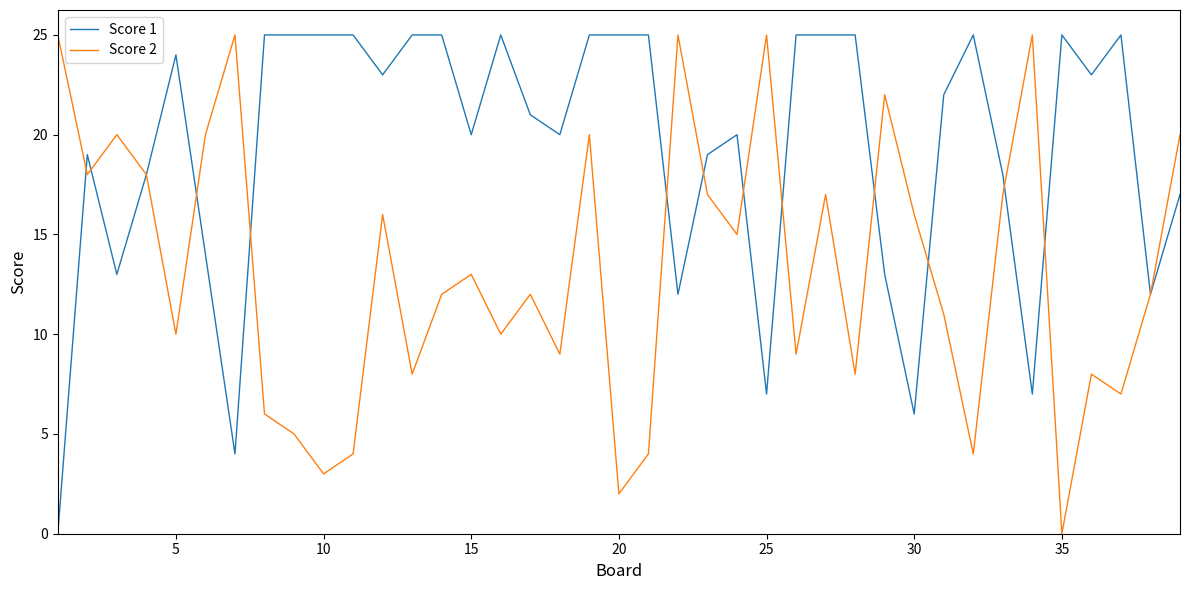

List the series in order of their overall mean, highest first.

Score 1, Score 2